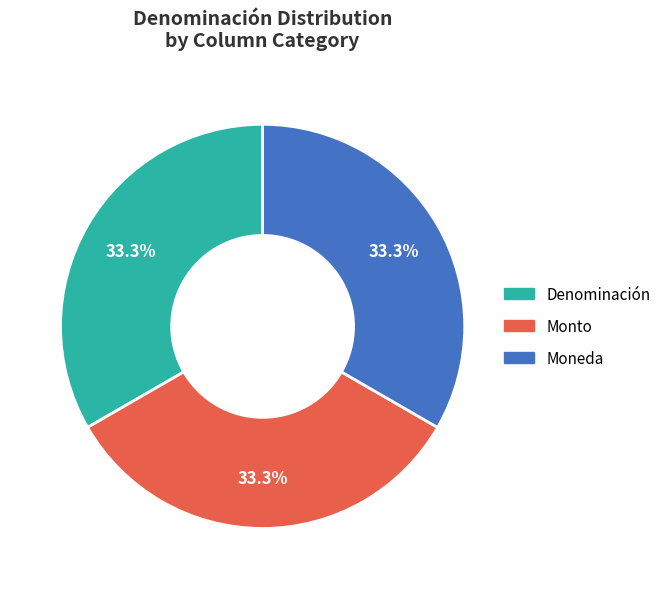

What is the ratio of the value at Denominación to the value at Moneda?

1.0